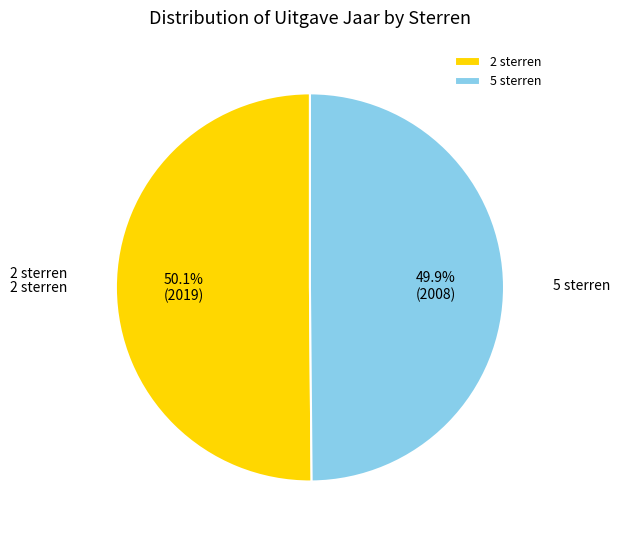

Approximately how many times larger is the value at 2 sterren compared to 5 sterren?

1.0